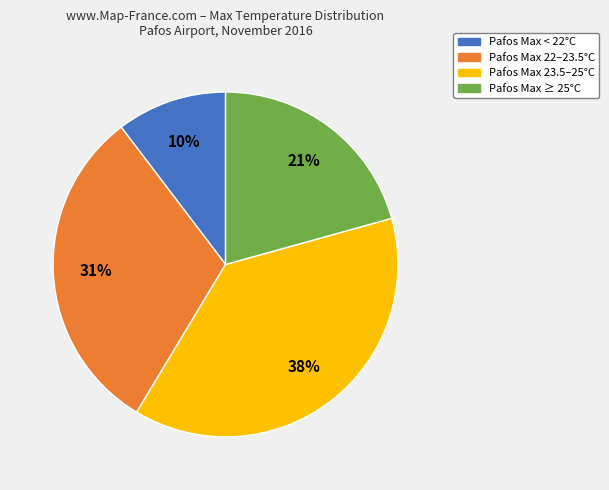

To the nearest percent, what is the average slice percentage?

25%